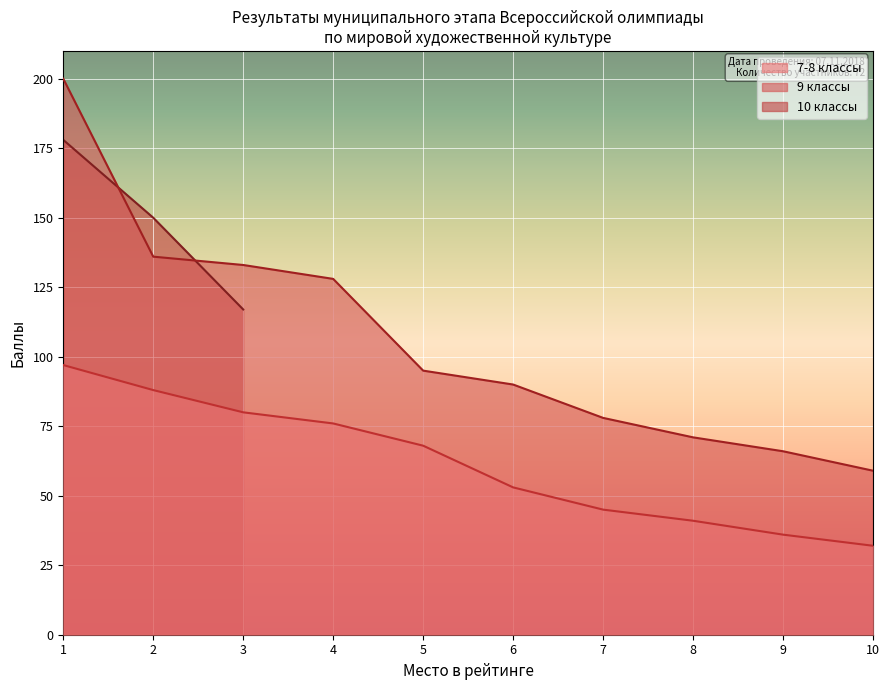

Is it true that 7-8 классы equals 110 at 5?

False